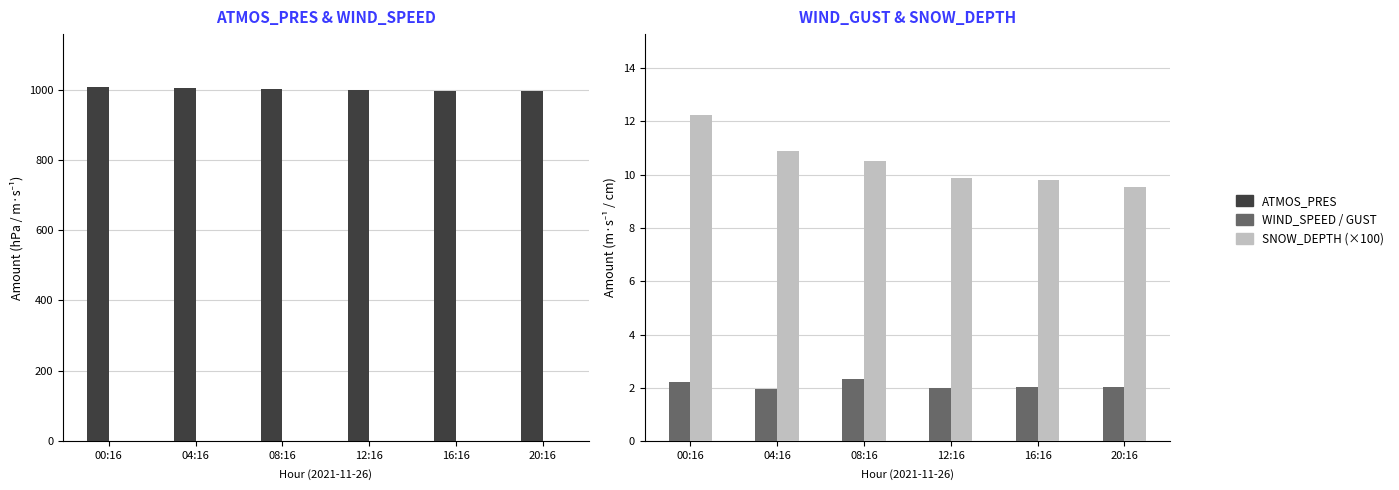

Reading left to right, what are all the values shown in this chart?

ATMOS_PRES: 00:16=1006.6	04:16=1004.1	08:16=1002.0	12:16=1000.0	16:16=997.1	20:16=995.2
WIND_SPEED: 00:16=0.8	04:16=0.4	08:16=0.5	12:16=0.6	16:16=0.4	20:16=0.5
WIND_SPEED_GUST: 00:16=2.2	04:16=2.0	08:16=2.3	12:16=2.0	16:16=2.0	20:16=2.0
SNOW_DEPTH (×100): 00:16=12.2	04:16=10.9	08:16=10.5	12:16=9.9	16:16=9.8	20:16=9.6